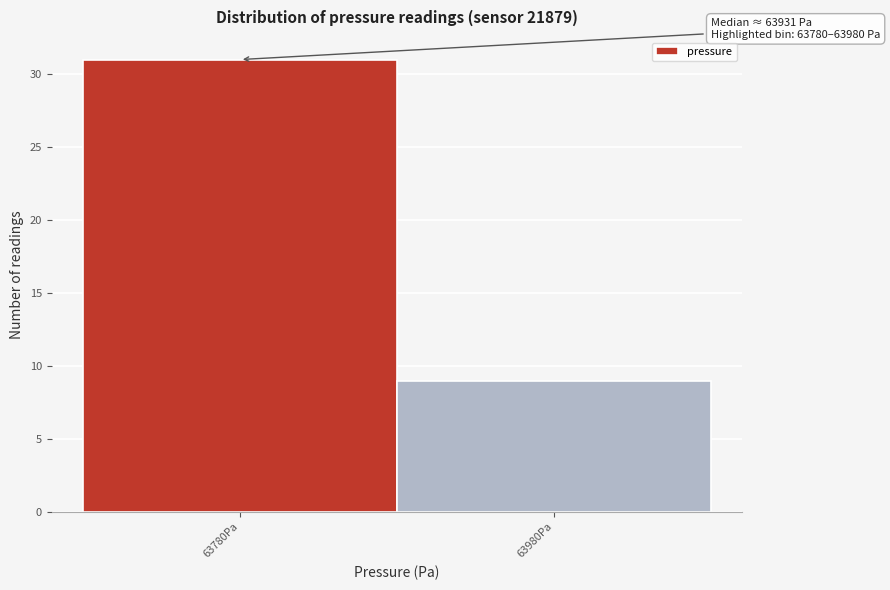

Reading right to left, extract all data points from this chart.

63980Pa=9	63780Pa=31